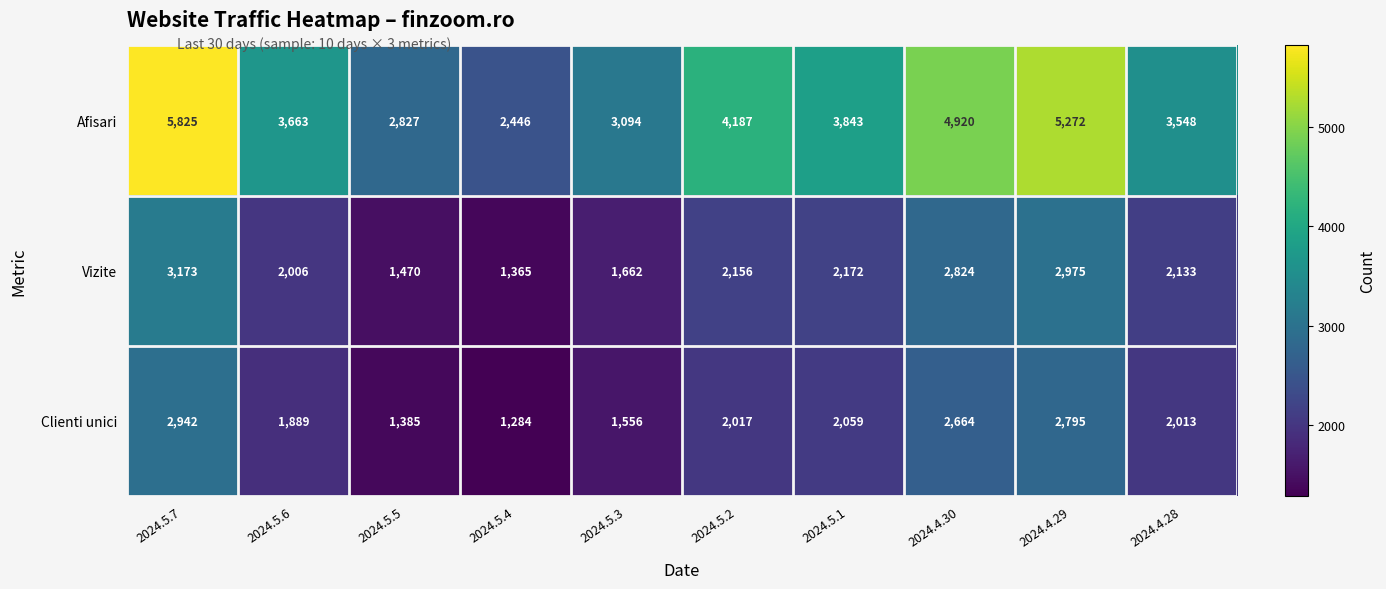

True or false: Afisari has a value of 780 at 2024.5.3.

False